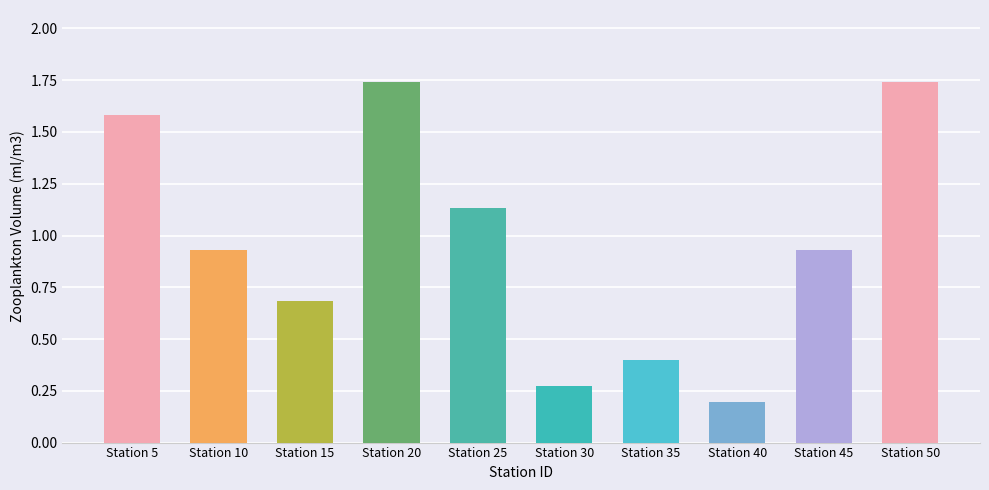

Does the chart contain any negative values?

No